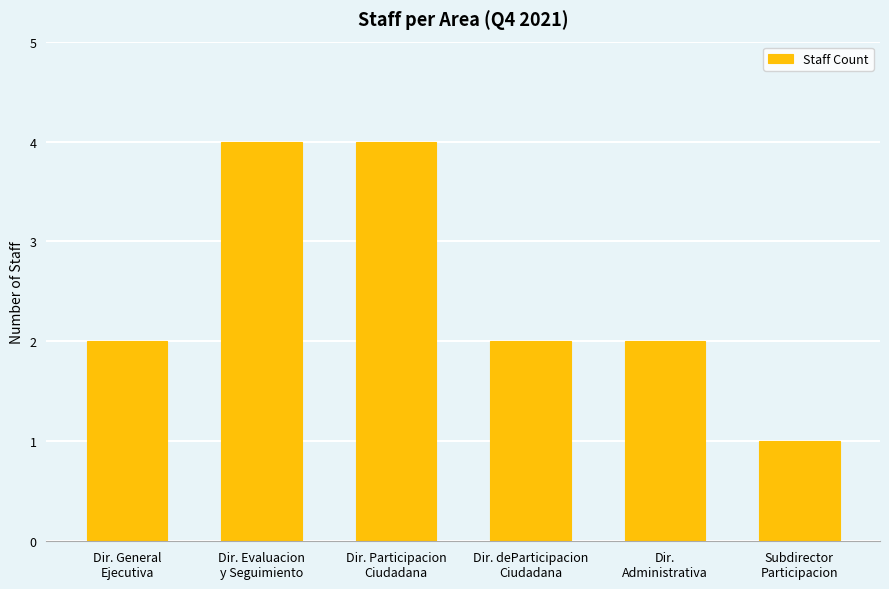

What is the ratio of the value at Dir. General
Ejecutiva to the value at Dir.
Administrativa?

1.0